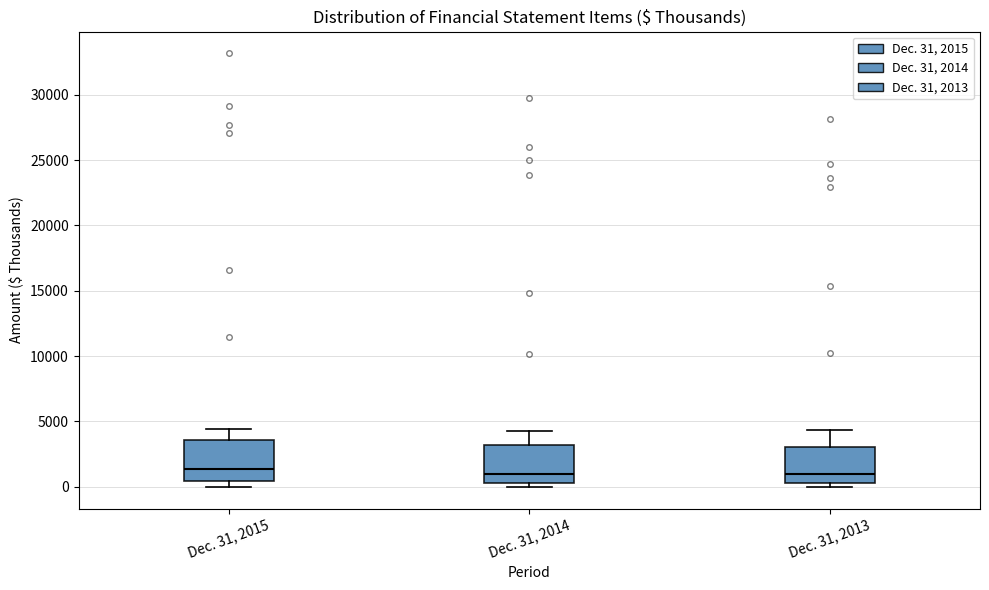

Reading left to right, transcribe this box plot: for each box, give where its median line is, the range the box spans, and where its two whiskers end, as read against the y-axis. The values are not printed on the chart, so give them approximately, as read against the axis.

Dec. 31, 2015: median 1500, box 500 to 3500, whiskers 0 to 4500
Dec. 31, 2014: median 1000, box 500 to 3000, whiskers 0 to 4000
Dec. 31, 2013: median 1000, box 500 to 3000, whiskers 0 to 4500